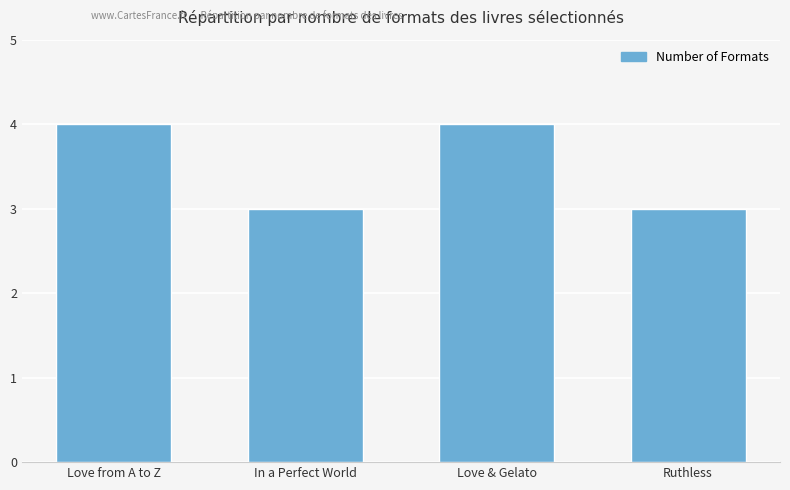

What is the smallest value displayed?

3